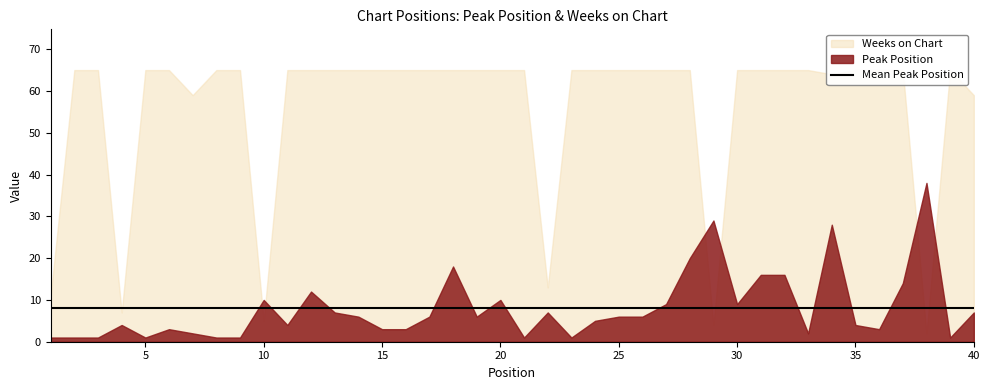

What is the approximate value of Weeks on Chart at 24, to the nearest 5?

65